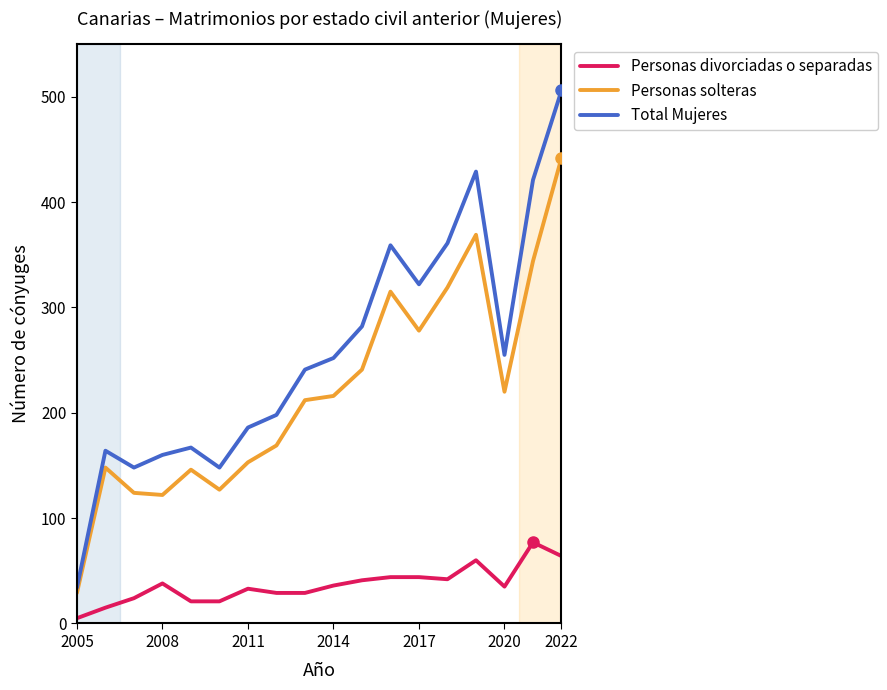

True or false: Personas solteras has more than 0 points higher than both neighbors.

True